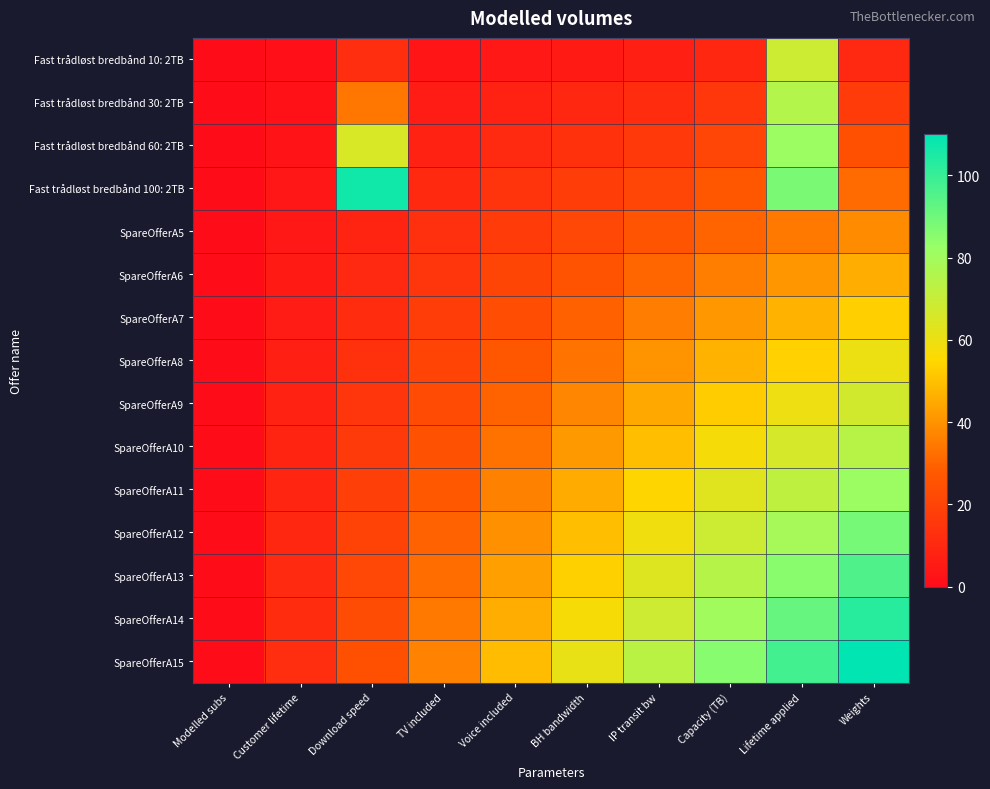

At which category is the sum across all series the highest?

Lifetime applied